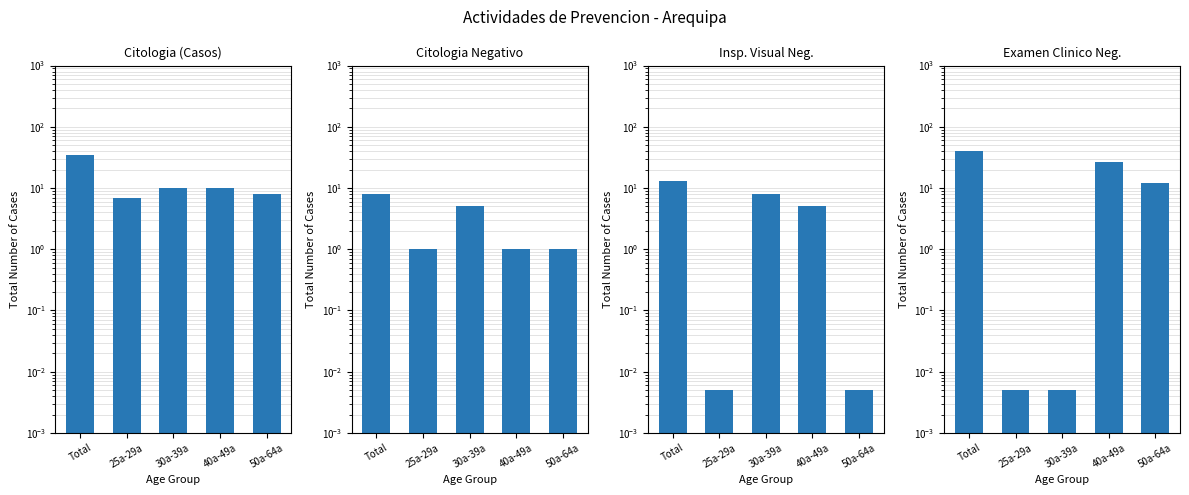

Reading right to left, list all the values displayed in this chart.

Citologia (Casos): 50a-64a=8.0	40a-49a=10.0	30a-39a=10.0	25a-29a=7.0	Total=35.0
Citologia Negativo: 50a-64a=1.0	40a-49a=1.0	30a-39a=5.0	25a-29a=1.0	Total=8.0
Insp. Visual Neg.: 50a-64a=0.0	40a-49a=5.0	30a-39a=8.0	25a-29a=0.0	Total=13.0
Examen Clinico Neg.: 50a-64a=12.0	40a-49a=27.0	30a-39a=0.0	25a-29a=0.0	Total=41.0